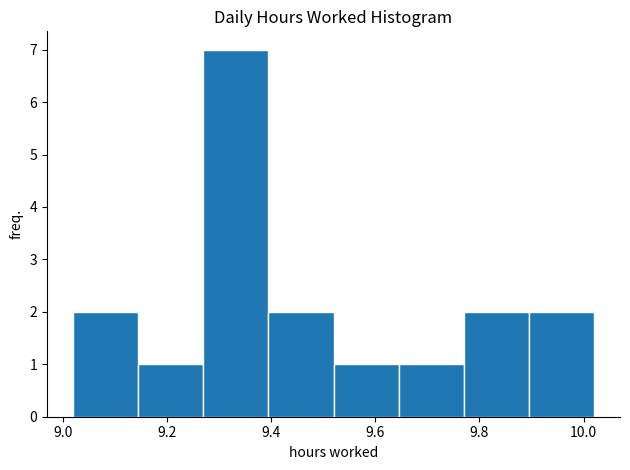

Reading left to right, list every bar in this chart as the range it spans on the x-axis followed by its height. Neither the bar edges nor the heights are printed on the chart, so give them approximately, as read against the axes.

9.020 to 9.145: 2
9.145 to 9.270: 1
9.270 to 9.395: 7
9.395 to 9.520: 2
9.520 to 9.645: 1
9.645 to 9.770: 1
9.770 to 9.895: 2
9.895 to 10.020: 2